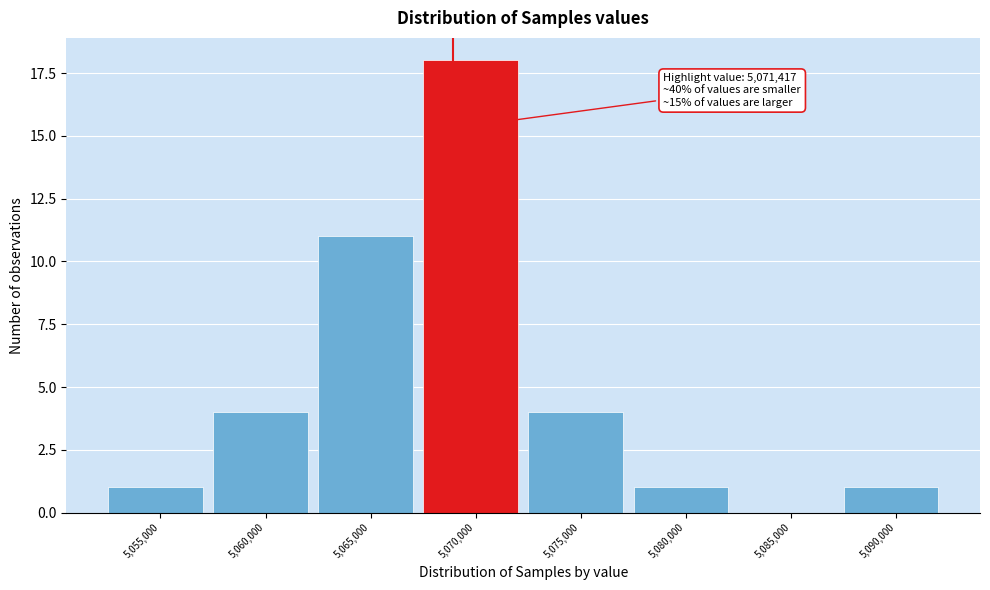

Reading left to right, transcribe all the data shown in this chart.

5,055,000=1	5,060,000=4	5,065,000=11	5,070,000=18	5,075,000=4	5,080,000=1	5,085,000=0	5,090,000=1